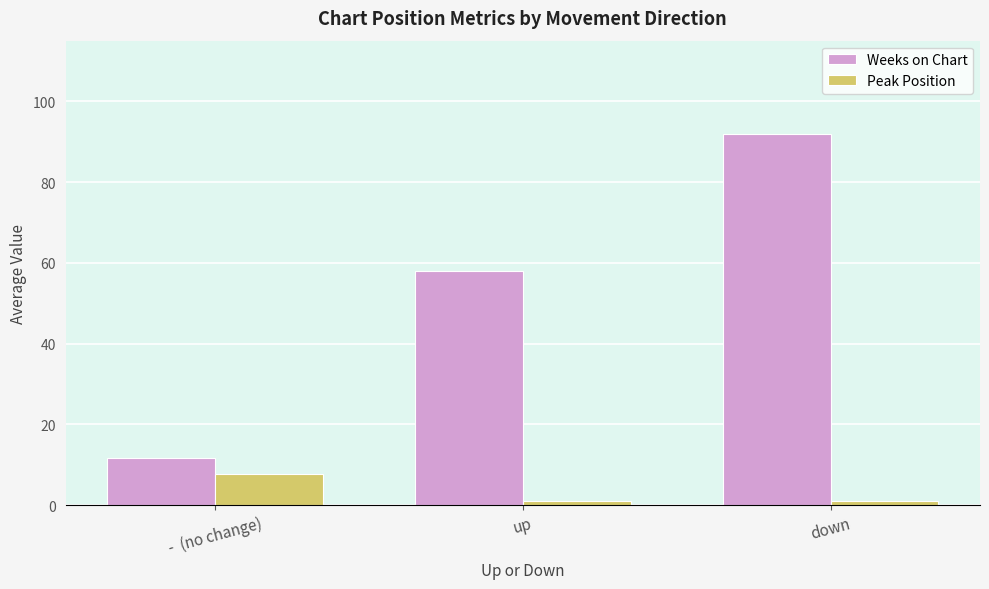

What is the greatest value displayed?

92.0